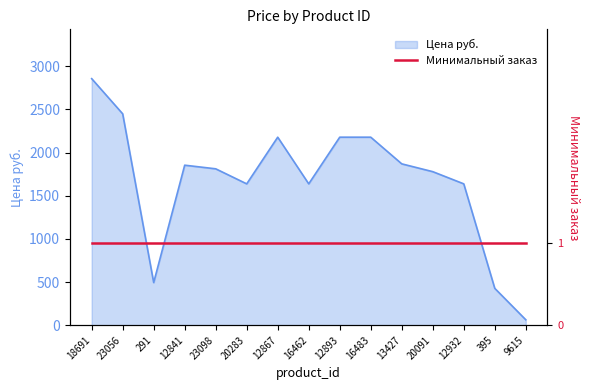

The Цена руб. series shows 2580.3 at 12932. True or false?

False